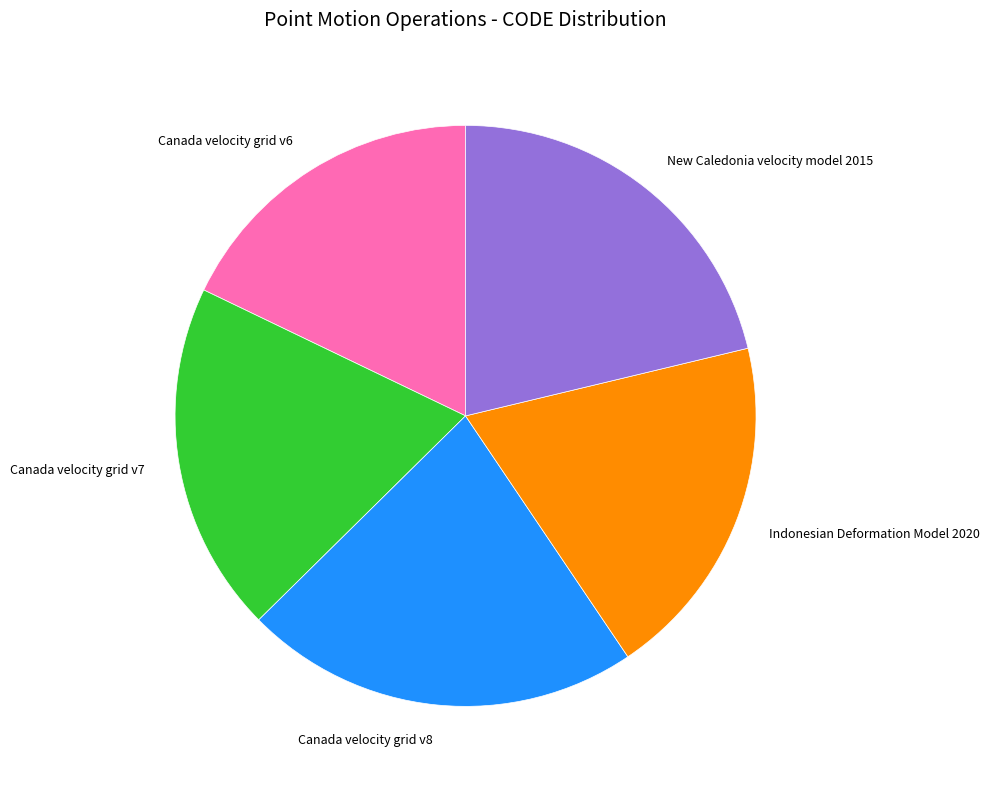

Approximately how many times larger is the value at New Caledonia velocity model 2015 compared to Indonesian Deformation Model 2020?

1.1